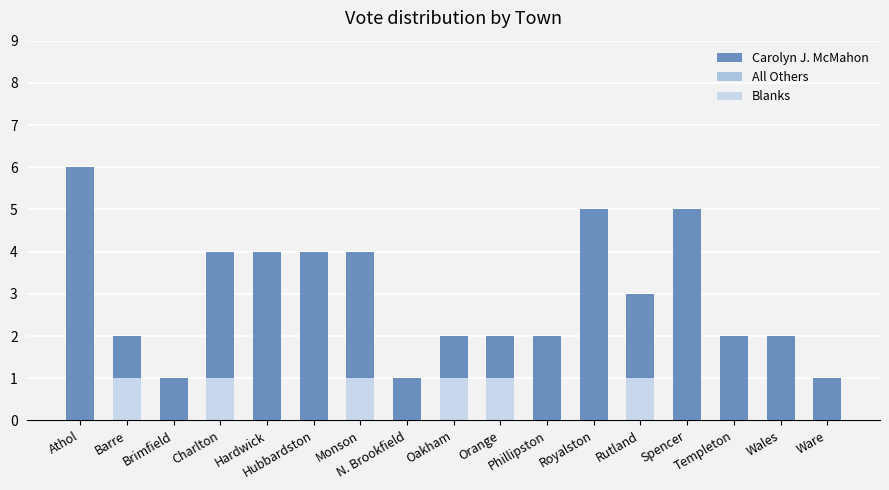

What is the average value of the Carolyn J. McMahon series?

3